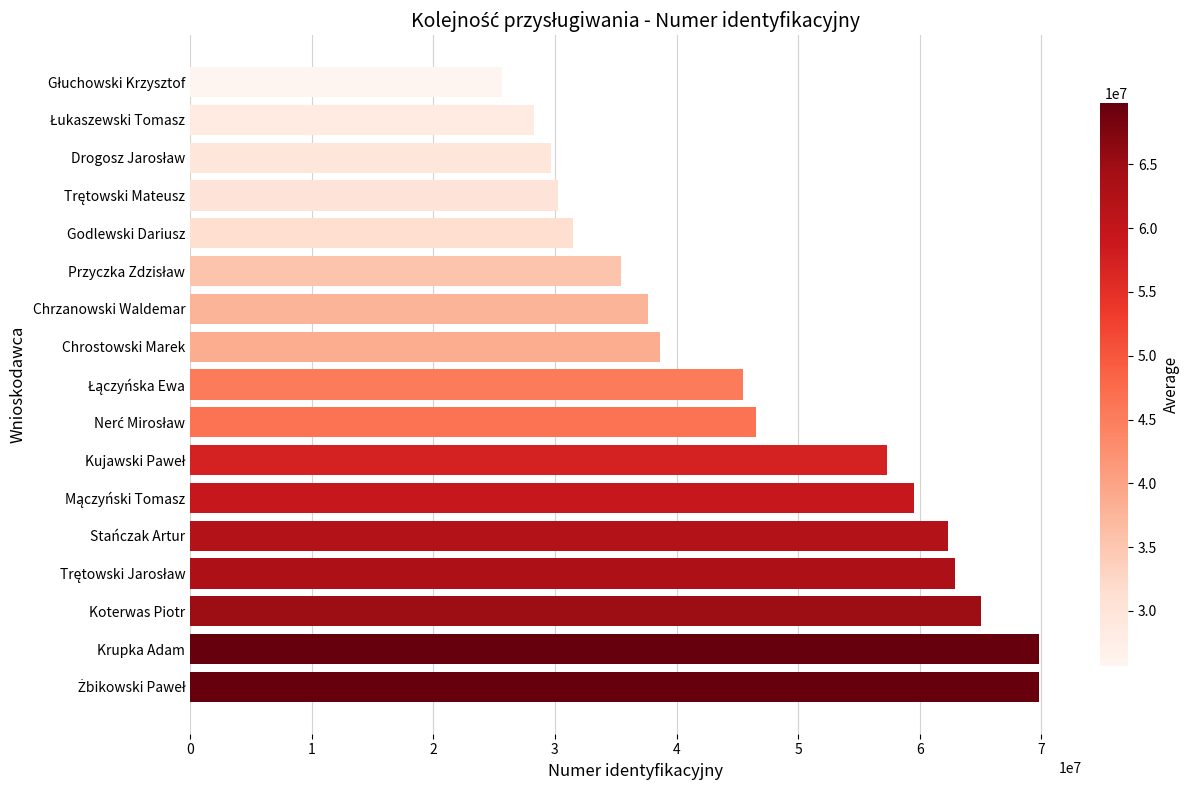

How many values are below 45456070?

8